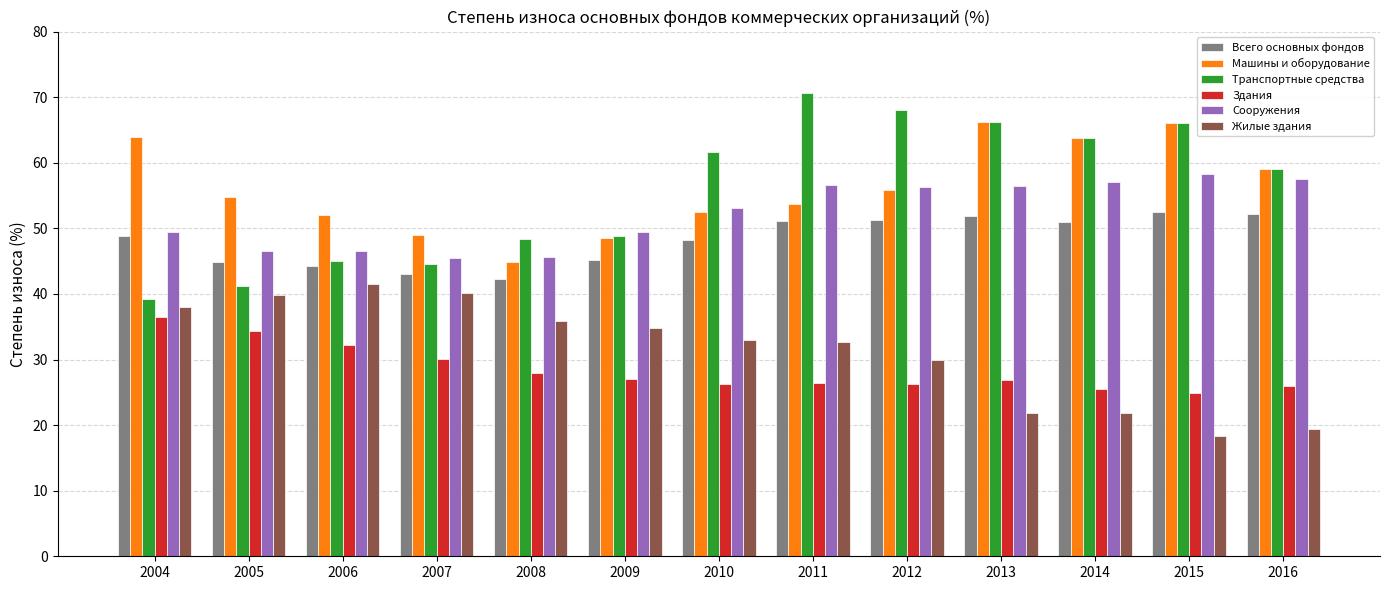

Between 2009 and 2011, which series saw the biggest shift?

Транспортные средства